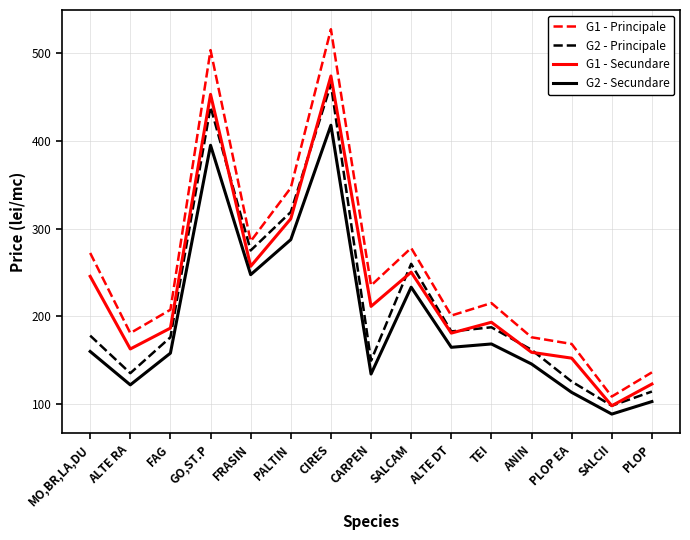

What is the sum of the G1 - Principale values at CARPEN and MO,BR,LA,DU?

507.6